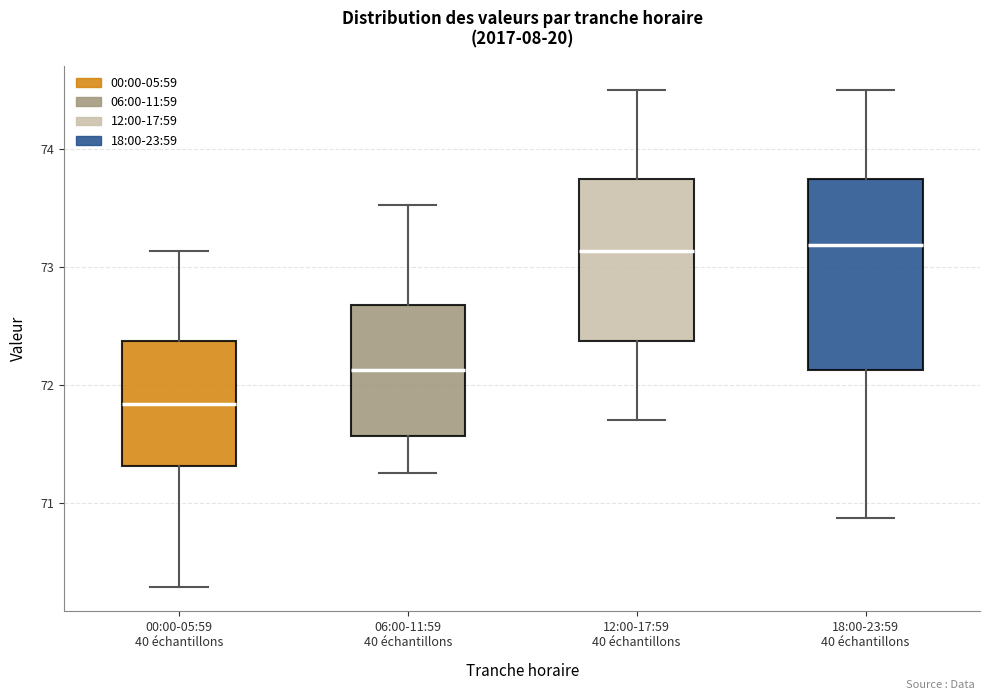

Where does the lower whisker of the box for 18:00-23:59 40 échantillons end on the y-axis? The values are not printed on the chart, so give them approximately, as read against the axis.

70.9